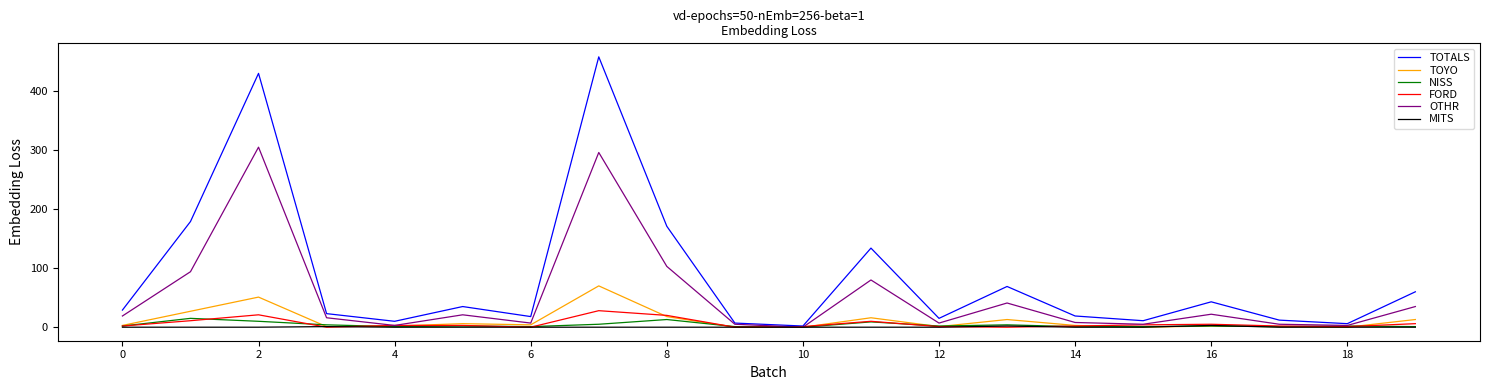

What is the average value of the NISS series?

4